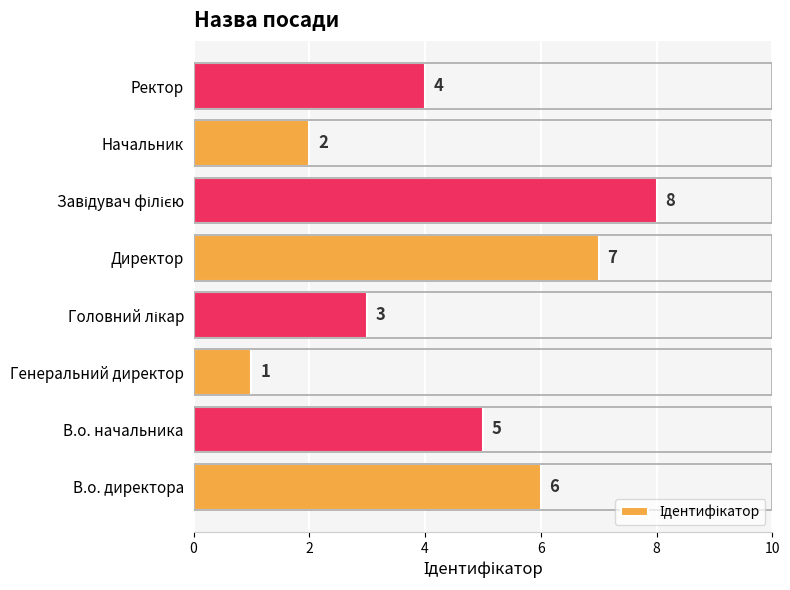

The value at Ректор is 4. True or false?

True